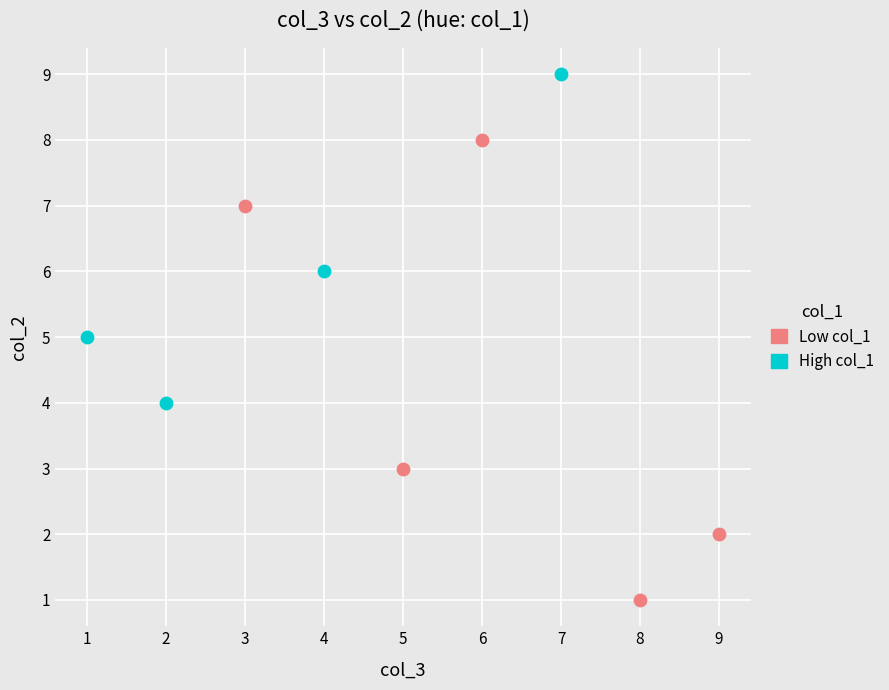

Which series reaches the minimum Y coordinate?

Low col_1